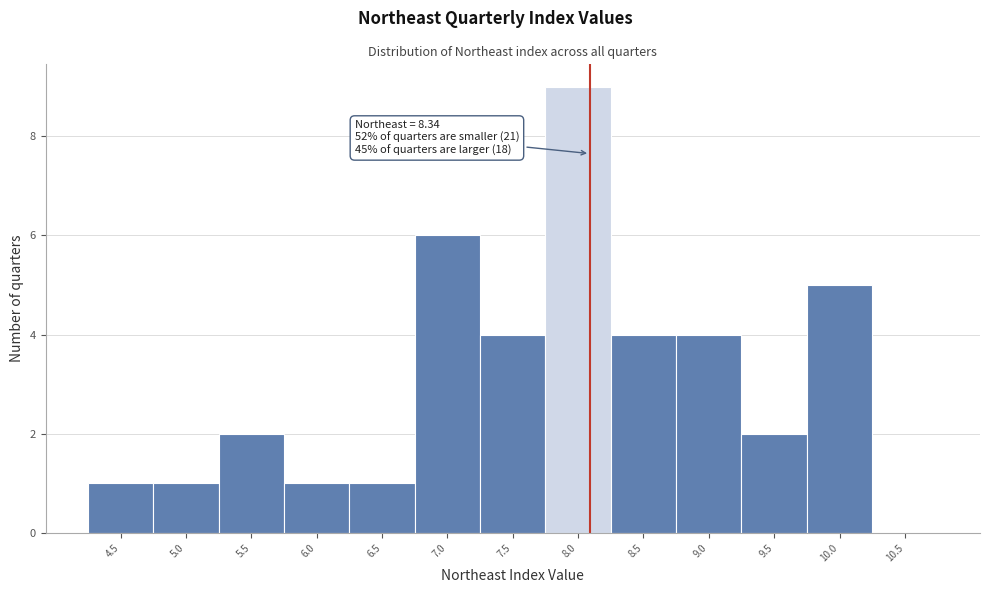

Reading right to left, transcribe all the data shown in this chart.

10.5=0	10.0=5	9.5=2	9.0=4	8.5=4	8.0=9	7.5=4	7.0=6	6.5=1	6.0=1	5.5=2	5.0=1	4.5=1